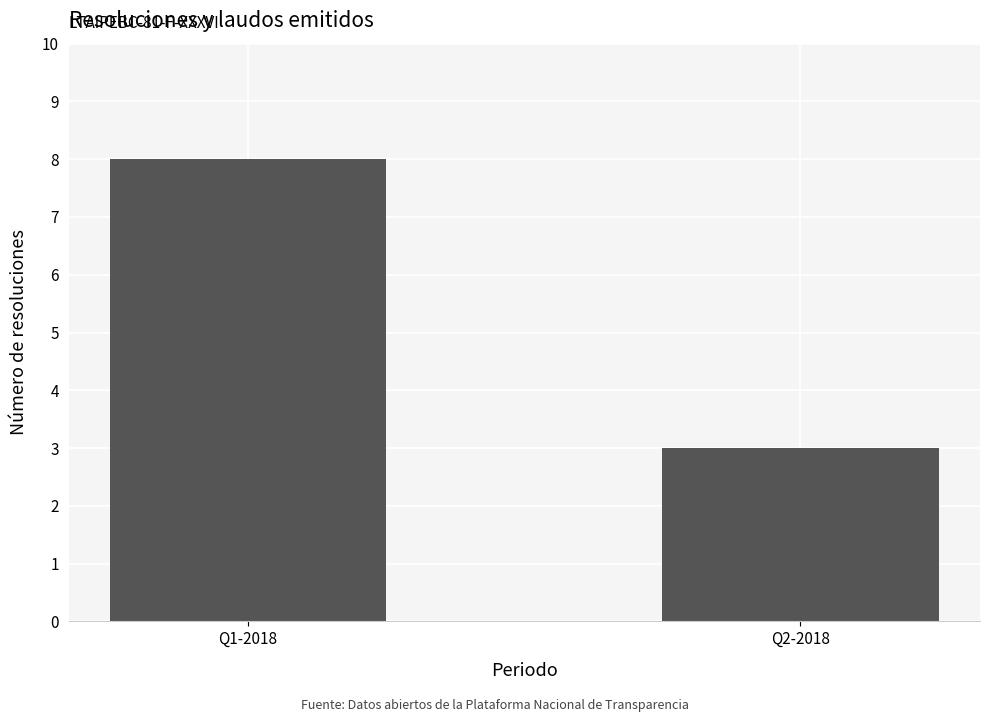

What is the label of the 2nd bar from the left?

Q2-2018